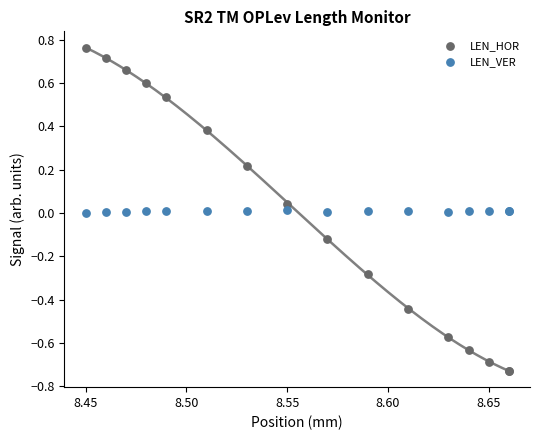

Which series has the widest spread of Y values?

LEN_HOR